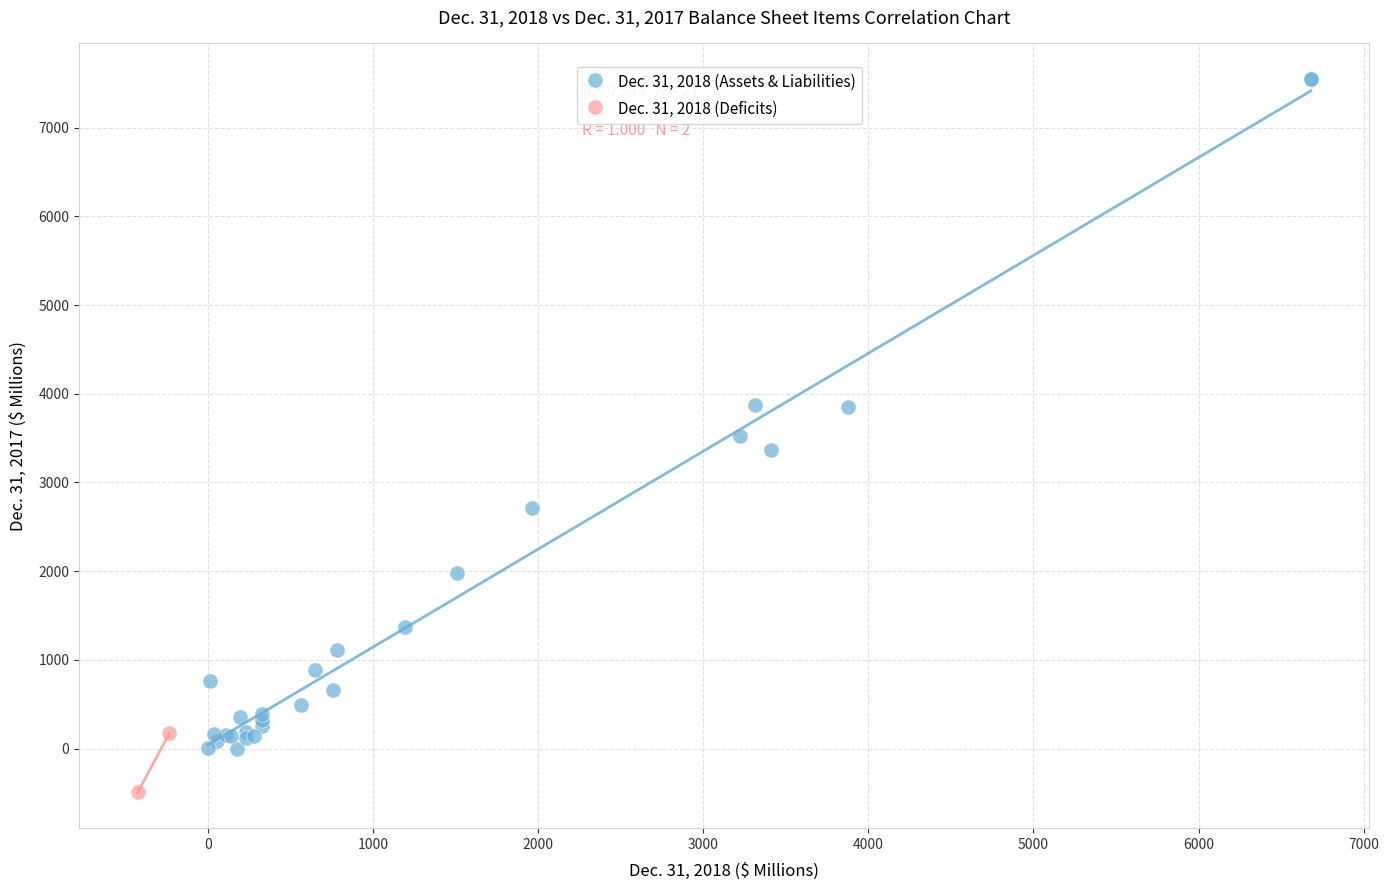

What are all the series names shown in the legend?

Dec. 31, 2018 (Assets & Liabilities), Dec. 31, 2018 (Deficits)